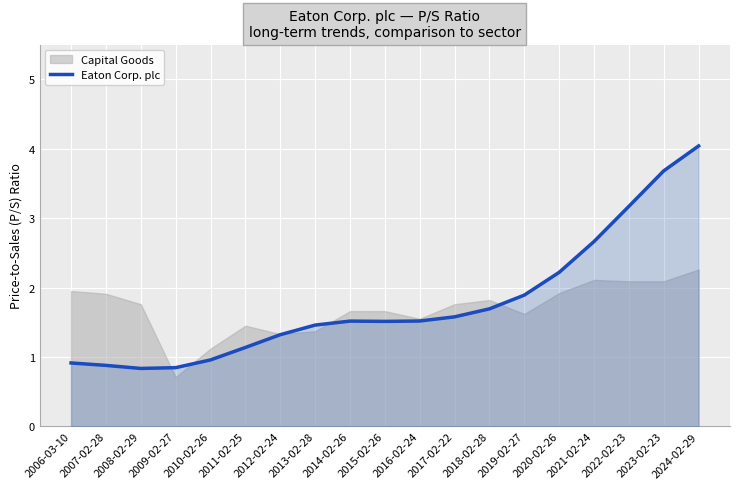

Where is the data nearest to the value 2?

2019-02-27